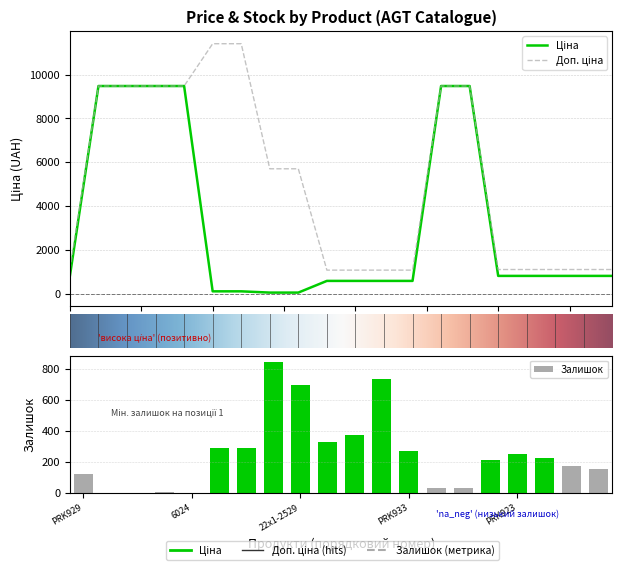

What is the average value of the Доп. ціна series?

5104.6